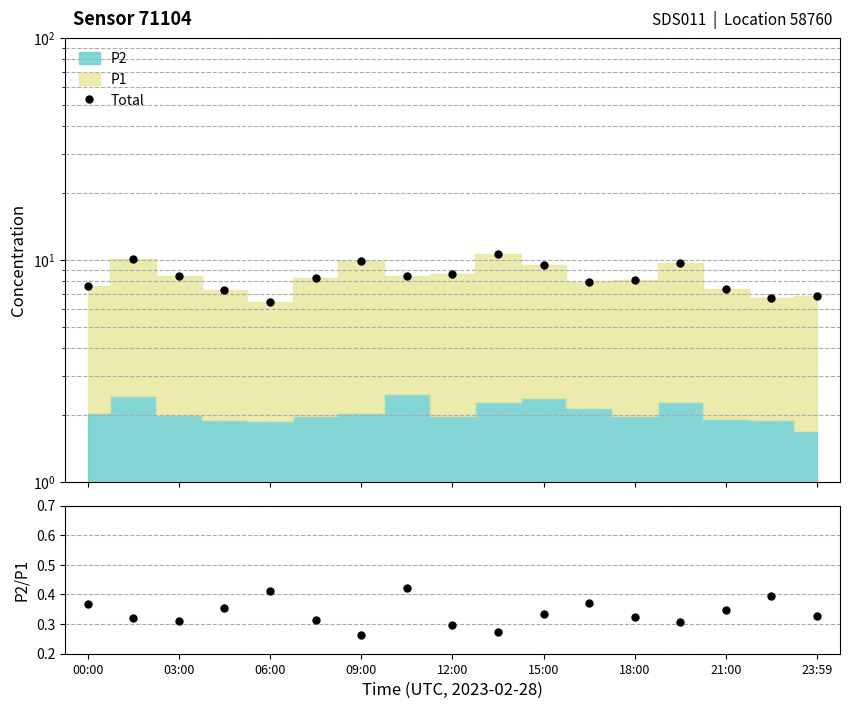

True or false: Total and P2/P1 cross at least once.

False